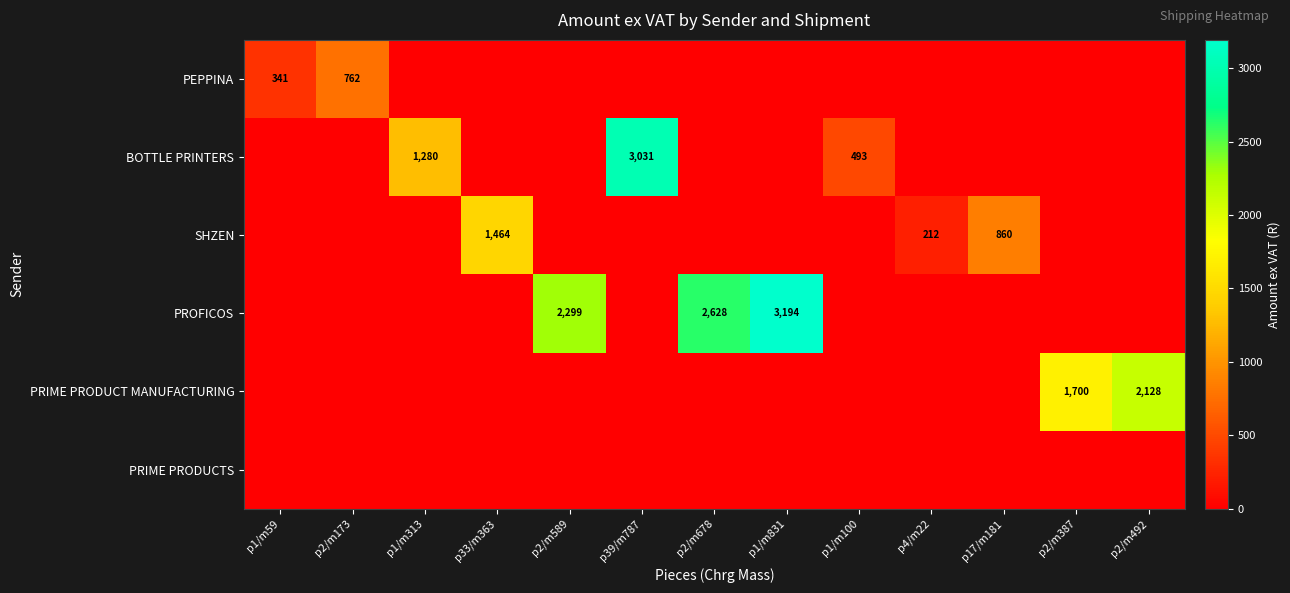

Is it true that PRIME PRODUCT MANUFACTURING equals 874 at p2/m387?

False